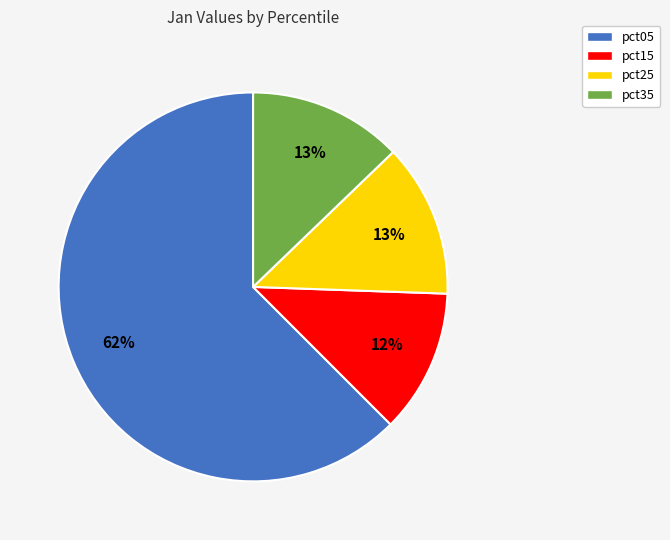

What percentage is the pct15 slice, to the nearest percent?

12%